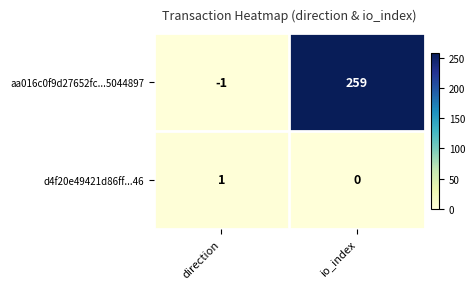

What is the sum of the aa016c0f9d27652fc...5044897 values at io_index and direction?

258